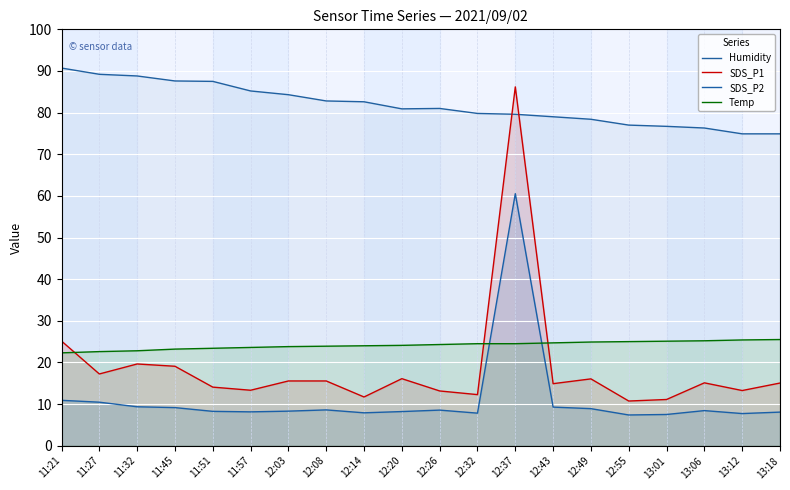

List the series in order of their peak value, highest first.

Humidity, SDS_P1, SDS_P2, Temp